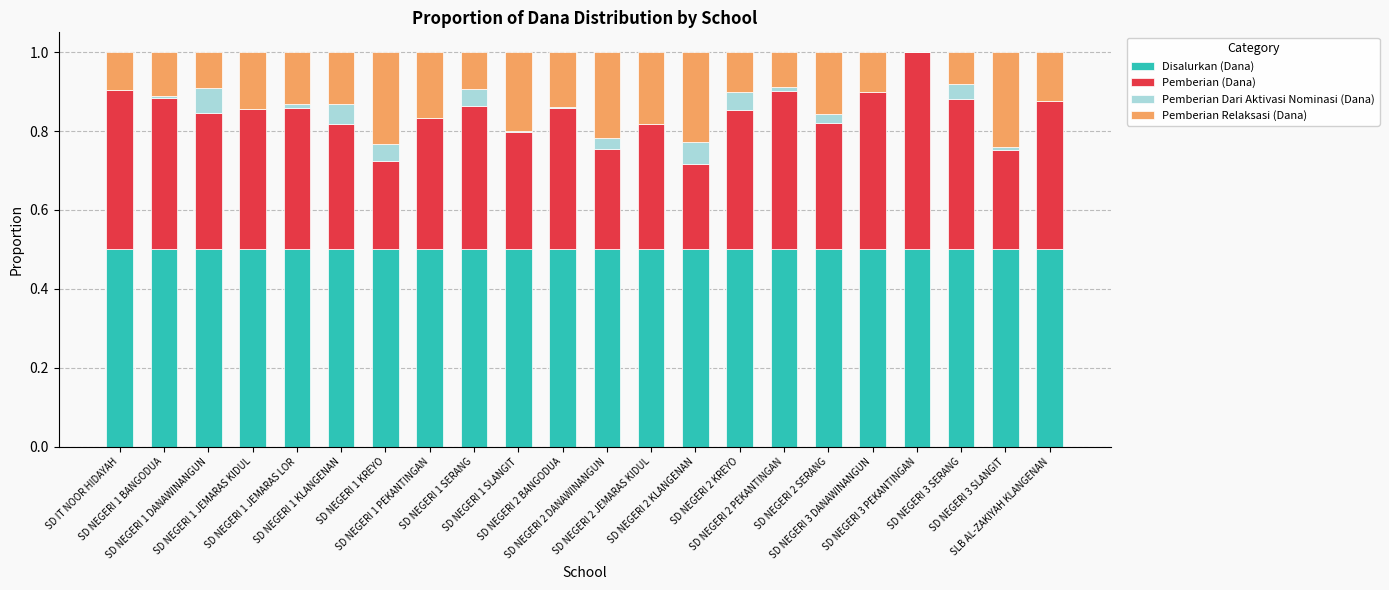

What is the sum of all Disalurkan (Dana) values?

11.0